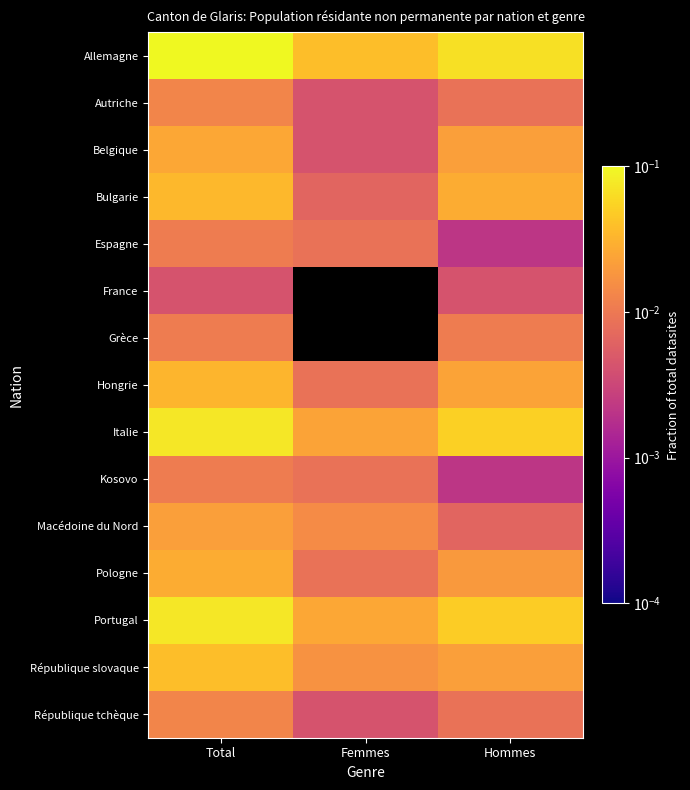

Count the République slovaque values in the range 0 to 1.

3